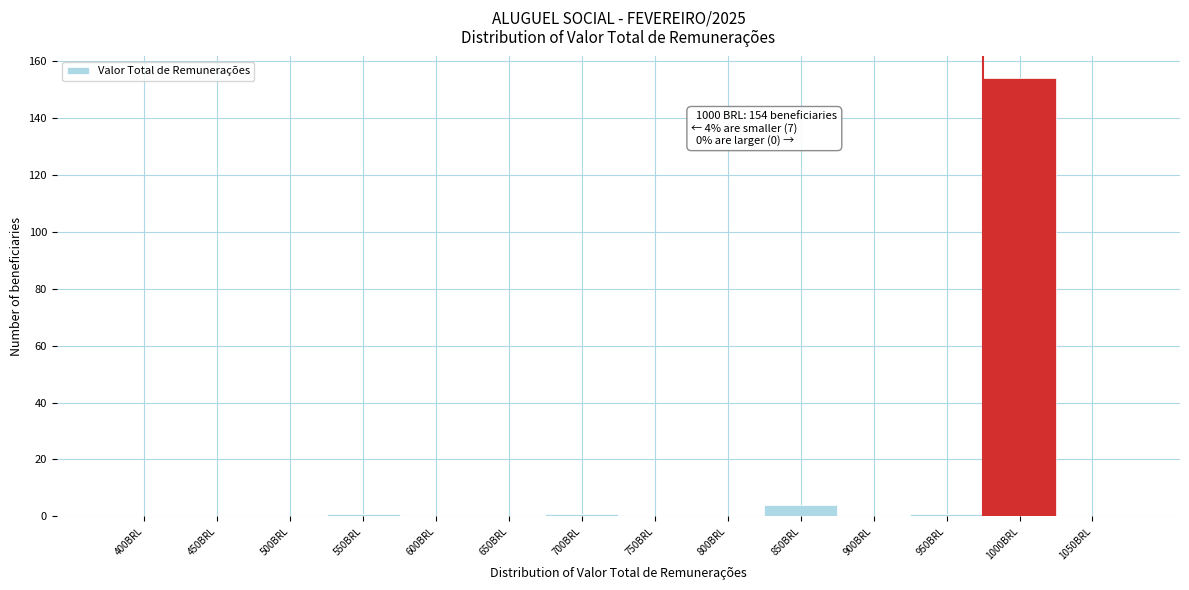

Reading left to right, extract all data points from this chart.

400BRL=0	450BRL=0	500BRL=0	550BRL=1	600BRL=0	650BRL=0	700BRL=1	750BRL=0	800BRL=0	850BRL=4	900BRL=0	950BRL=1	1000BRL=154	1050BRL=0